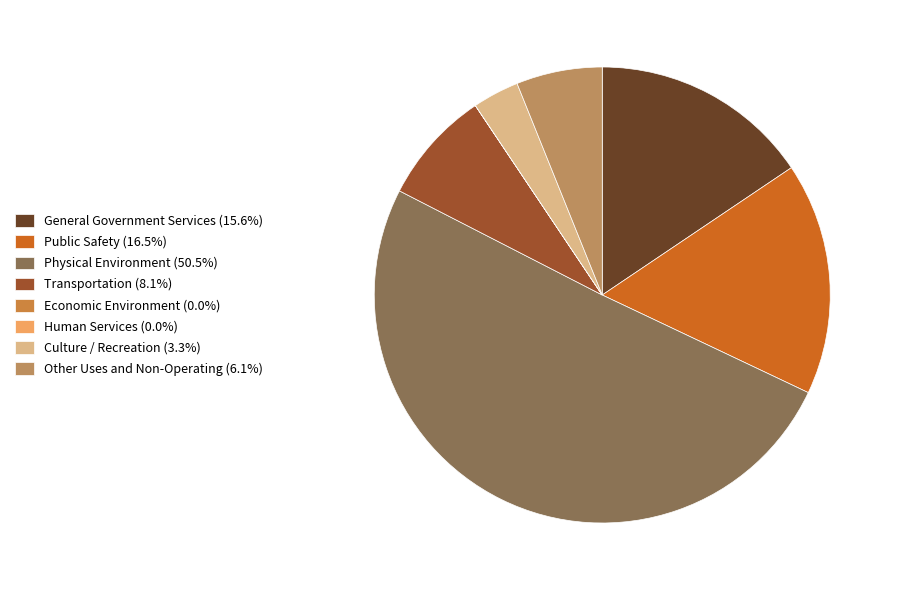

To the nearest percent, what percentage of the pie is Transportation?

8%